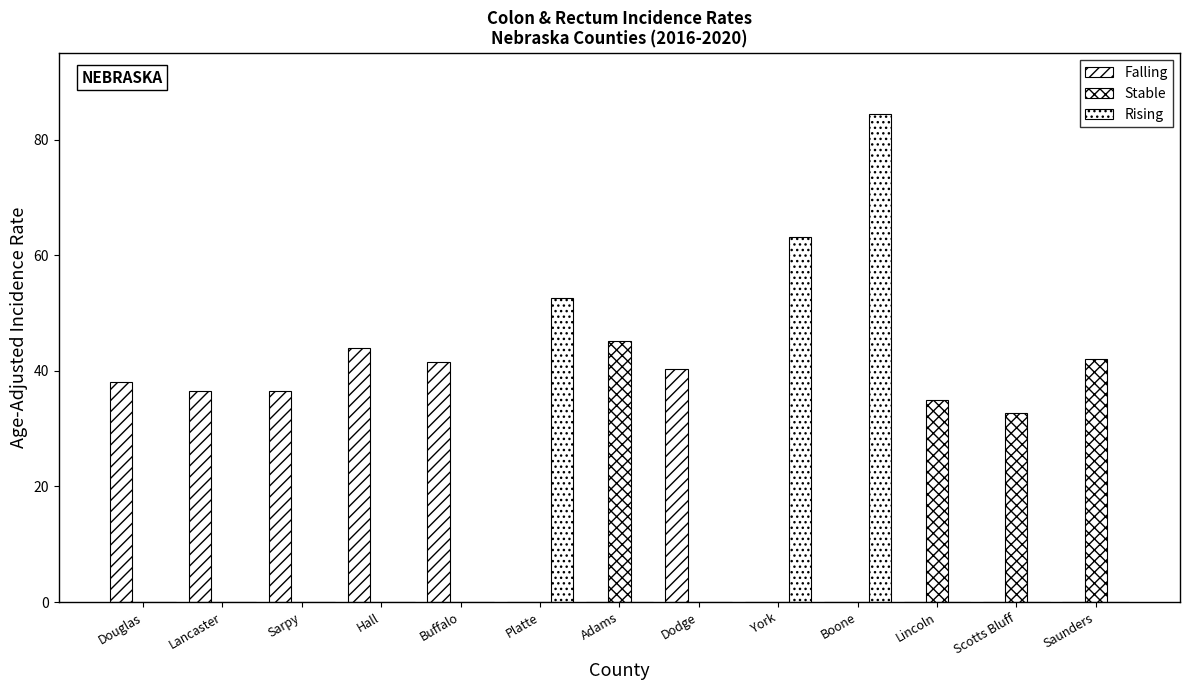

How many groups of bars are there?

13